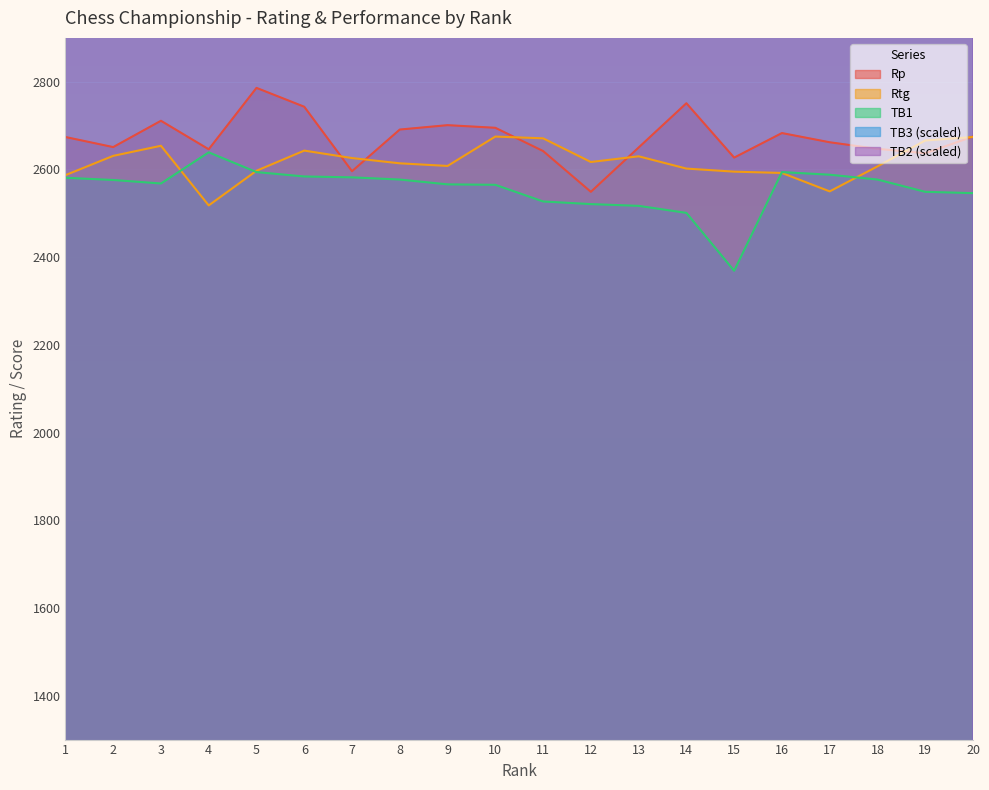

Is it true that TB2 equals 6932 at 18?

False